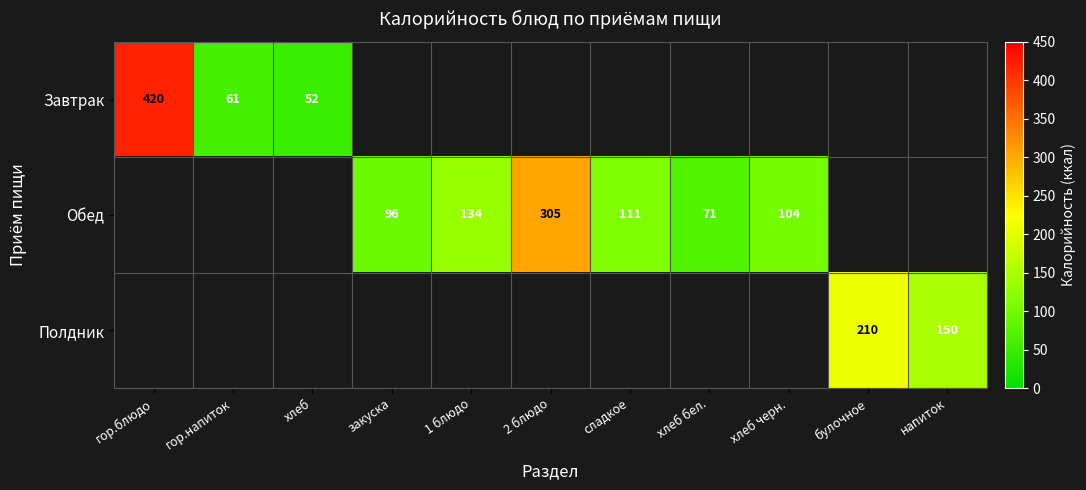

True or false: Завтрак has a value of 61 at гор.напиток.

True